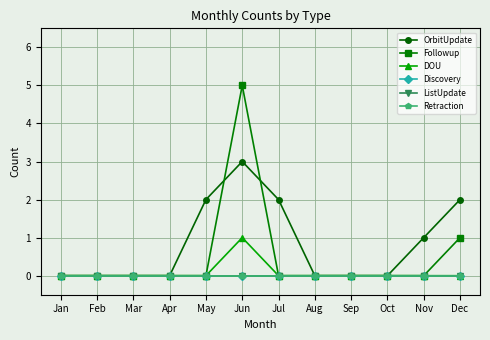

Does the chart have visible grid lines?

Yes